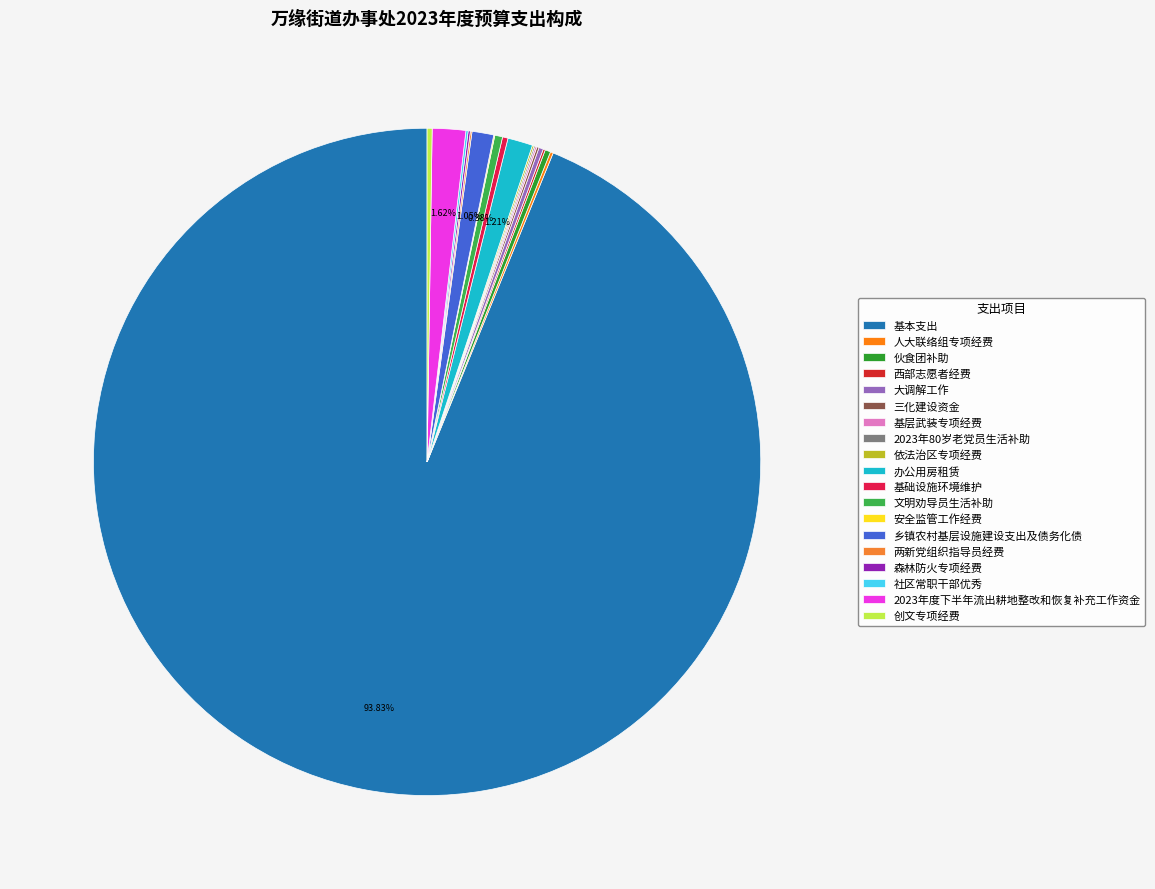

Do 基层武装专项经费 and 2023年80岁老党员生活补助 together represent more than half of the pie?

No